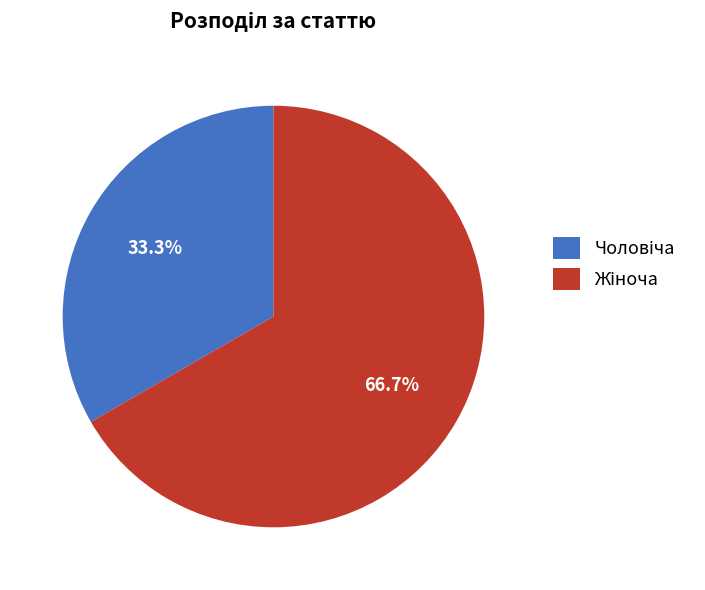

Is there any slice that represents more than half of the pie?

Yes